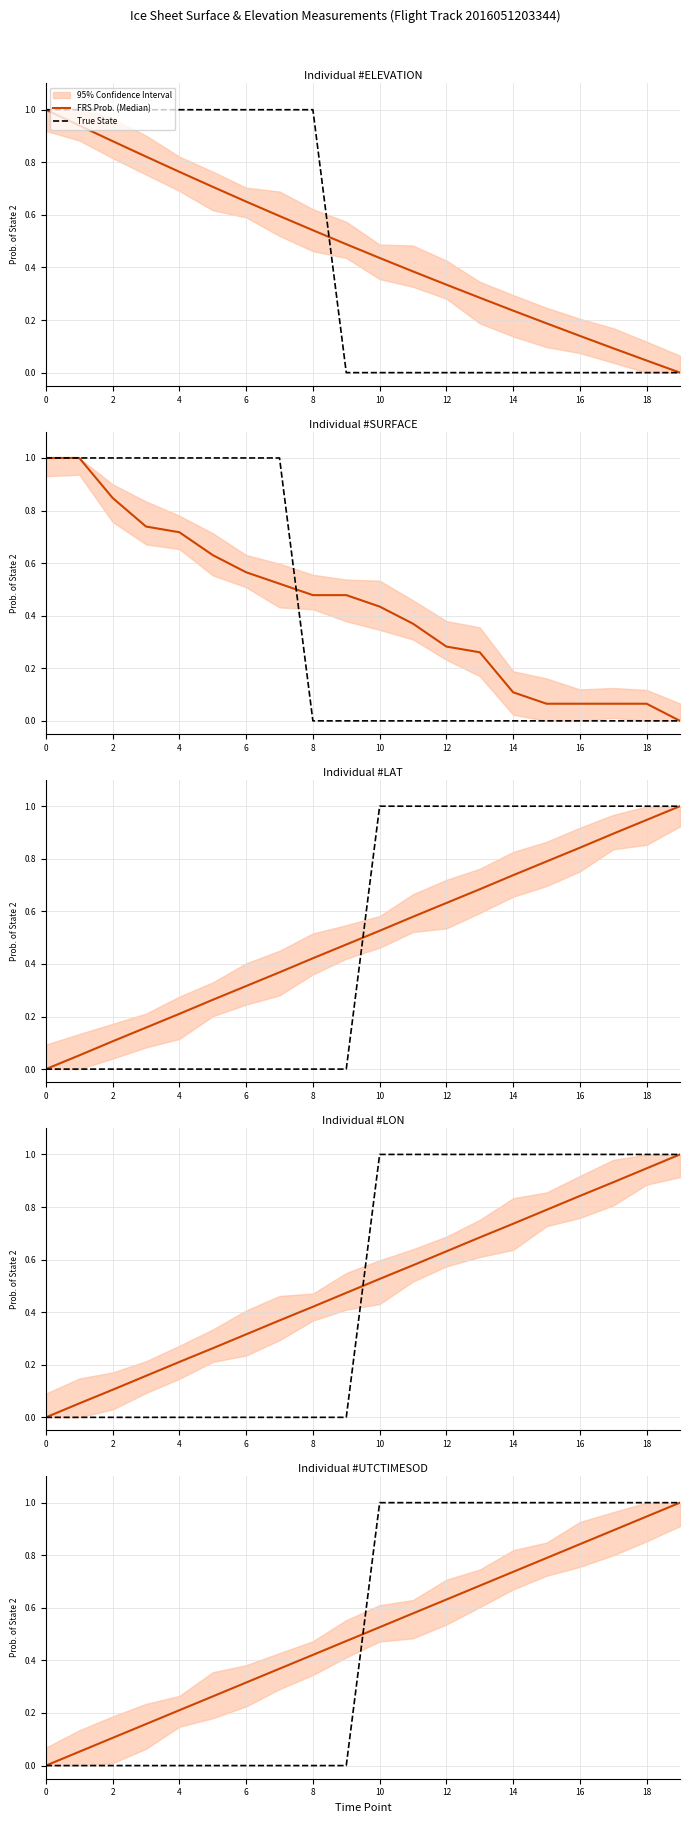

What is the maximum value shown in the chart?

1.0